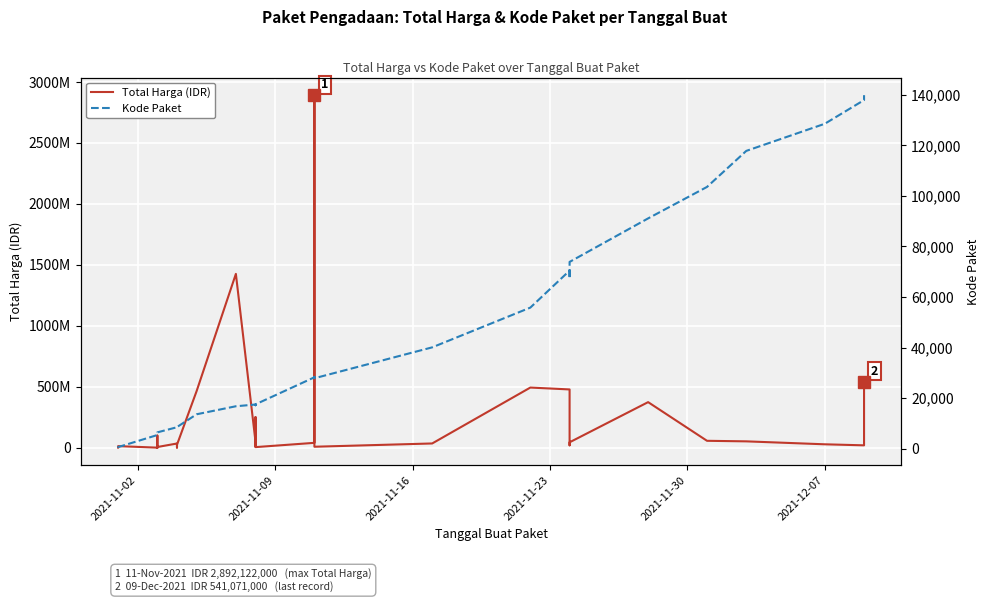

How many interior local valleys does the Total Harga (IDR) series have?

10